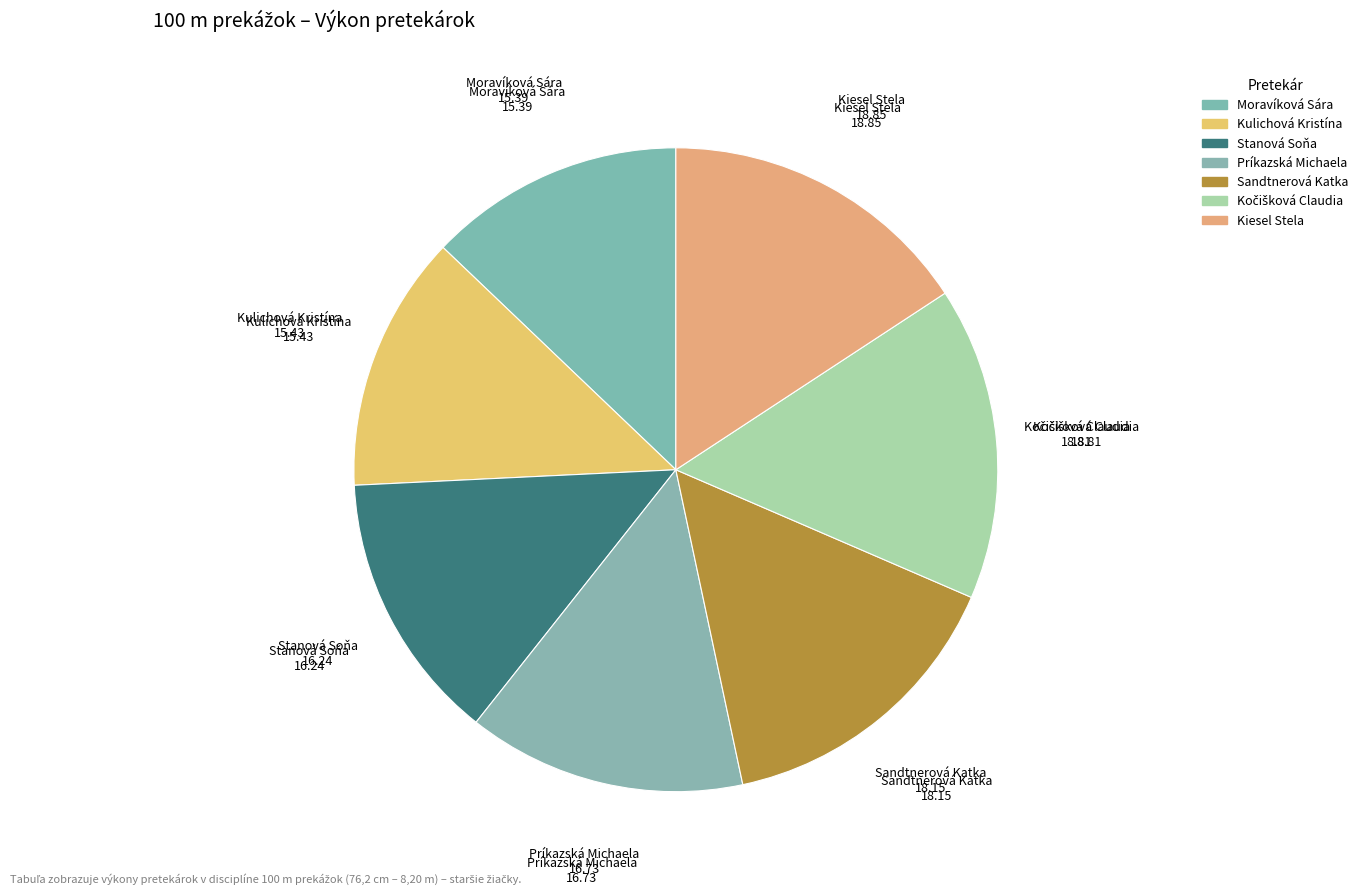

The Stanová Soňa slice represents 4% of the pie. True or false?

False